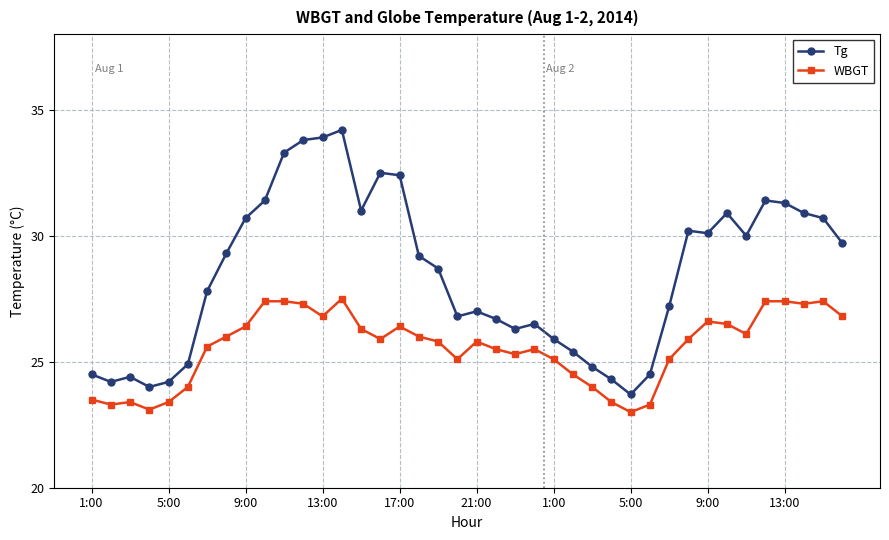

Rank the series by their average value, from highest to lowest.

Tg, WBGT